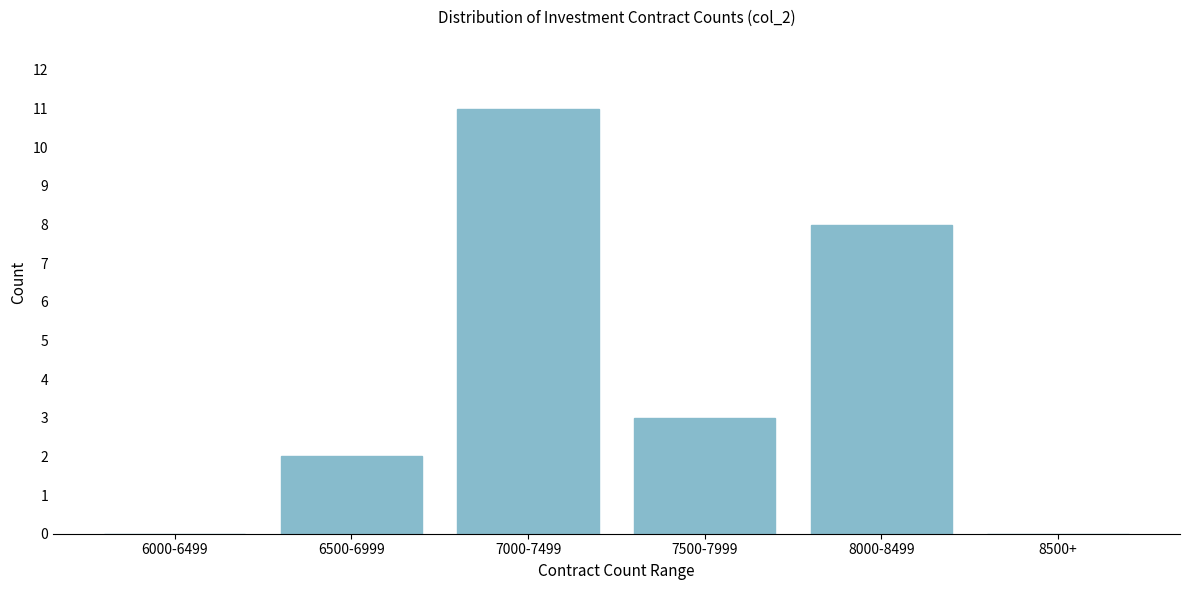

Reading left to right, extract all data points from this chart.

6000-6499=0	6500-6999=2	7000-7499=11	7500-7999=3	8000-8499=8	8500+=0